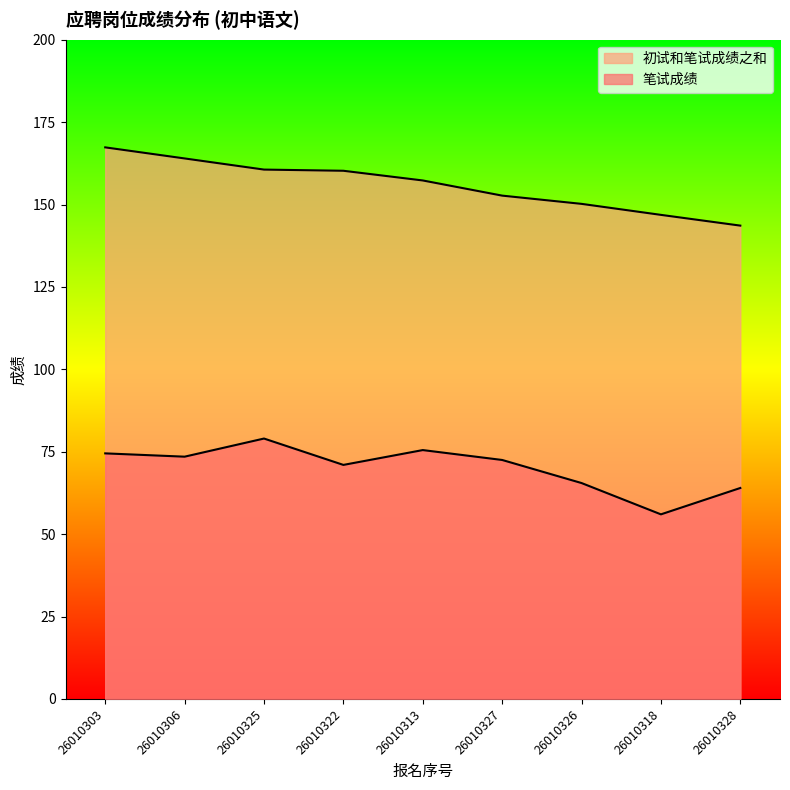

Is the value of 笔试成绩 at 26010325 greater than the value of 初试和笔试成绩之和 at 26010328?

No